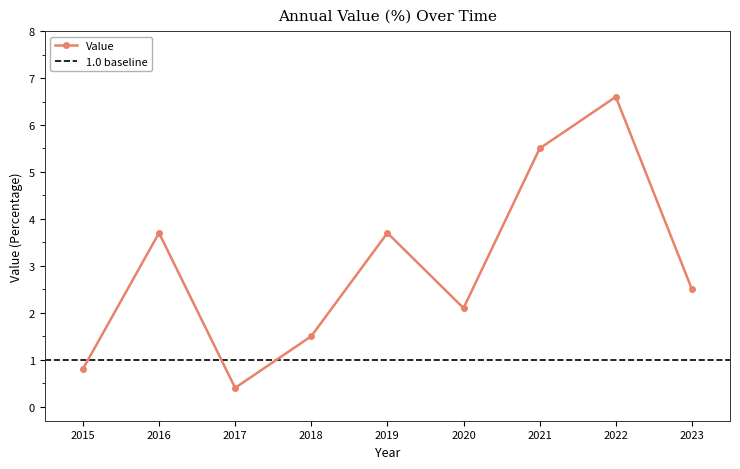

What is the difference between the maximum and second lowest values?

5.8